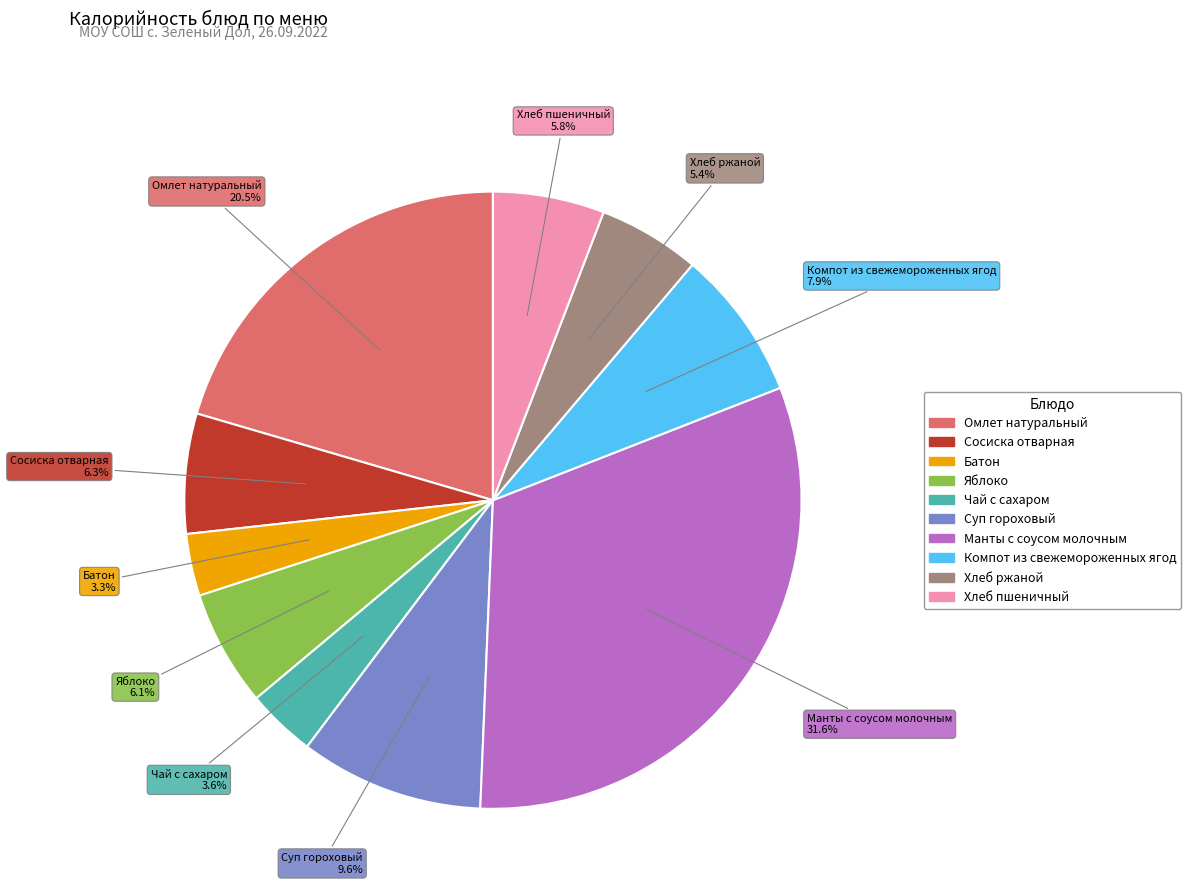

To the nearest percent, what portion does Хлеб пшеничный represent?

6%